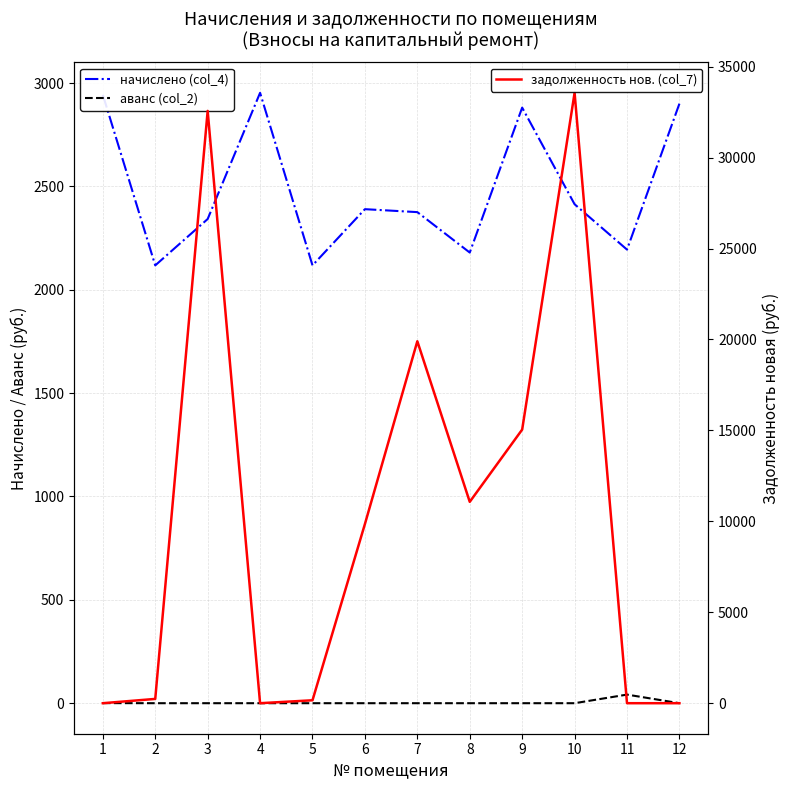

Which series has the largest total across all categories?

задолженность нов. (col_7)